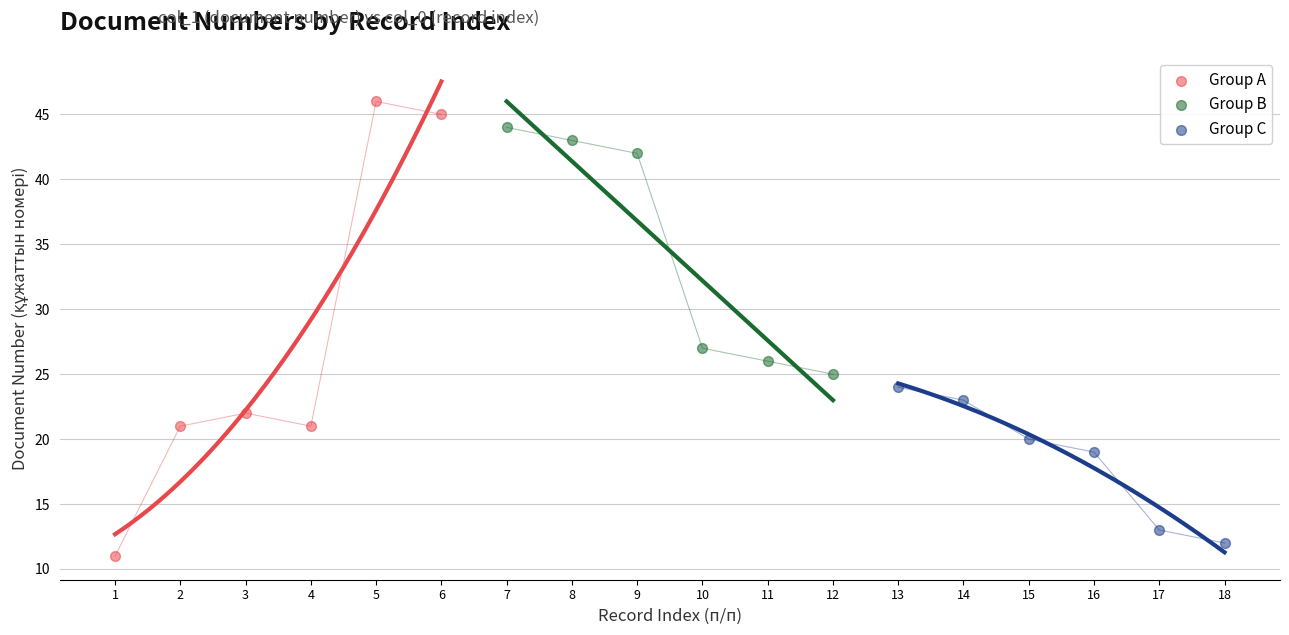

Which series reaches the maximum Y coordinate?

Group A